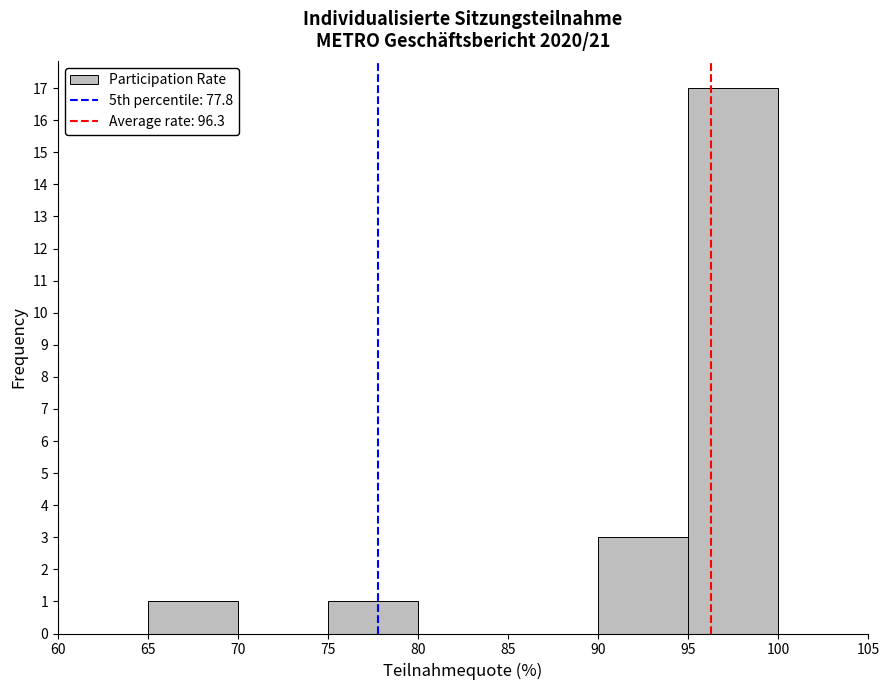

Reading left to right, transcribe this chart: for each bar, give the range it covers on the x-axis and its height. The values are not printed on the chart, so give them approximately, as read against the axis.

60 to 65: 0
65 to 70: 1
70 to 75: 0
75 to 80: 1
80 to 85: 0
85 to 90: 0
90 to 95: 3
95 to 100: 17